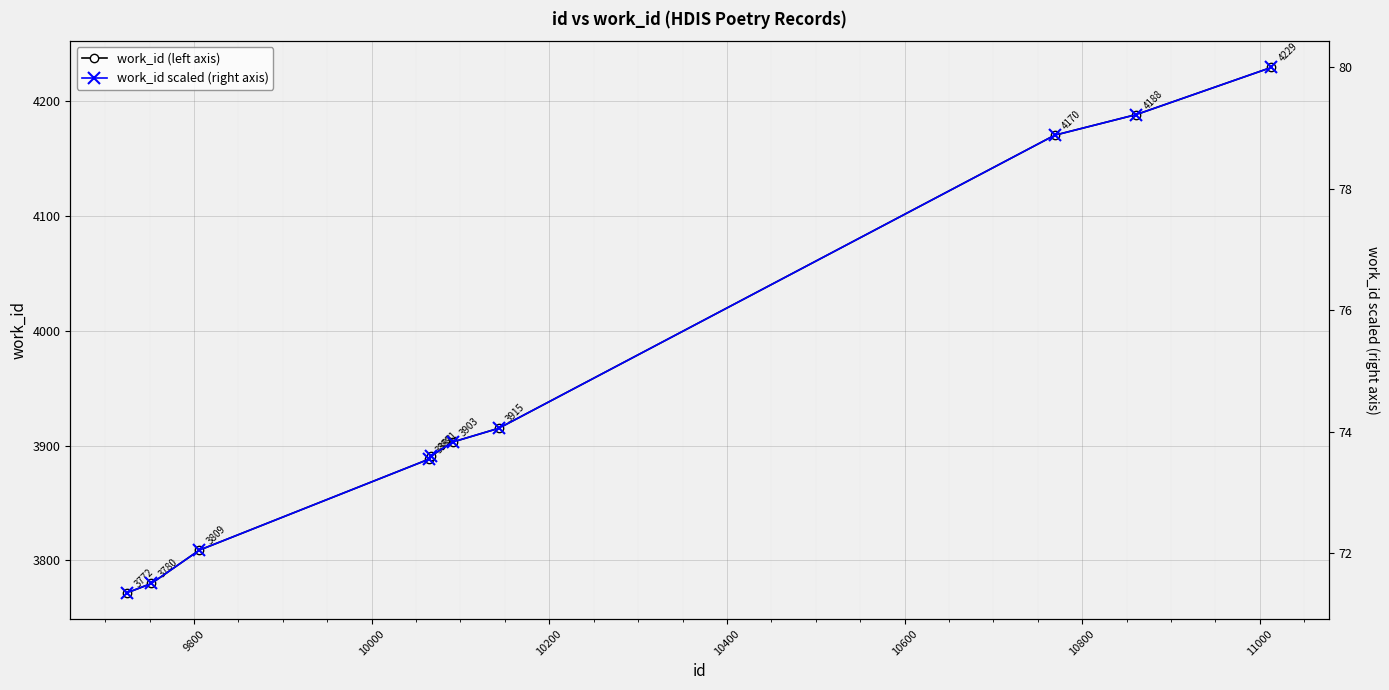

At how many categories does at least one series exceed 2889?

10